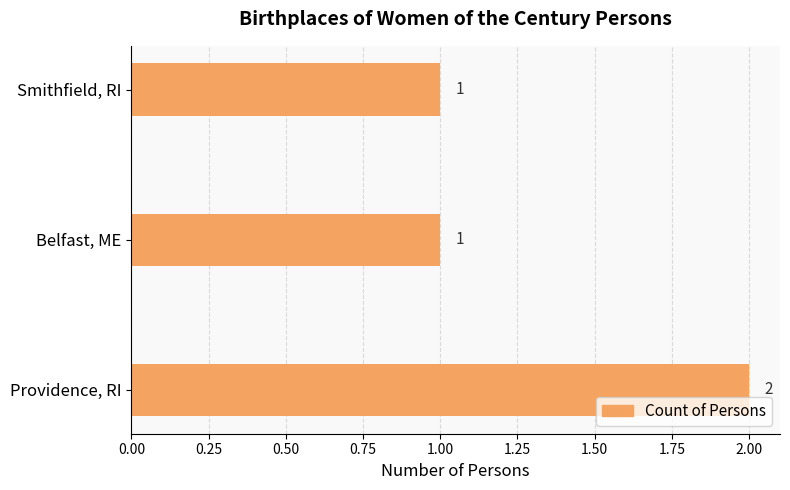

Count the values in the range 1 to 2.

3